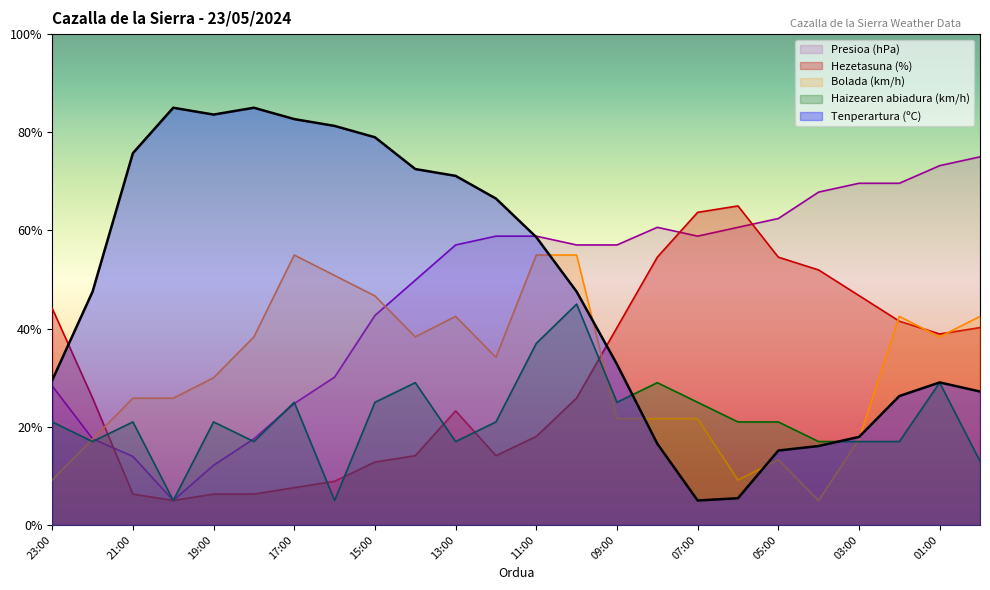

Which series has the widest spread of values?

Tenperartura (ºC)